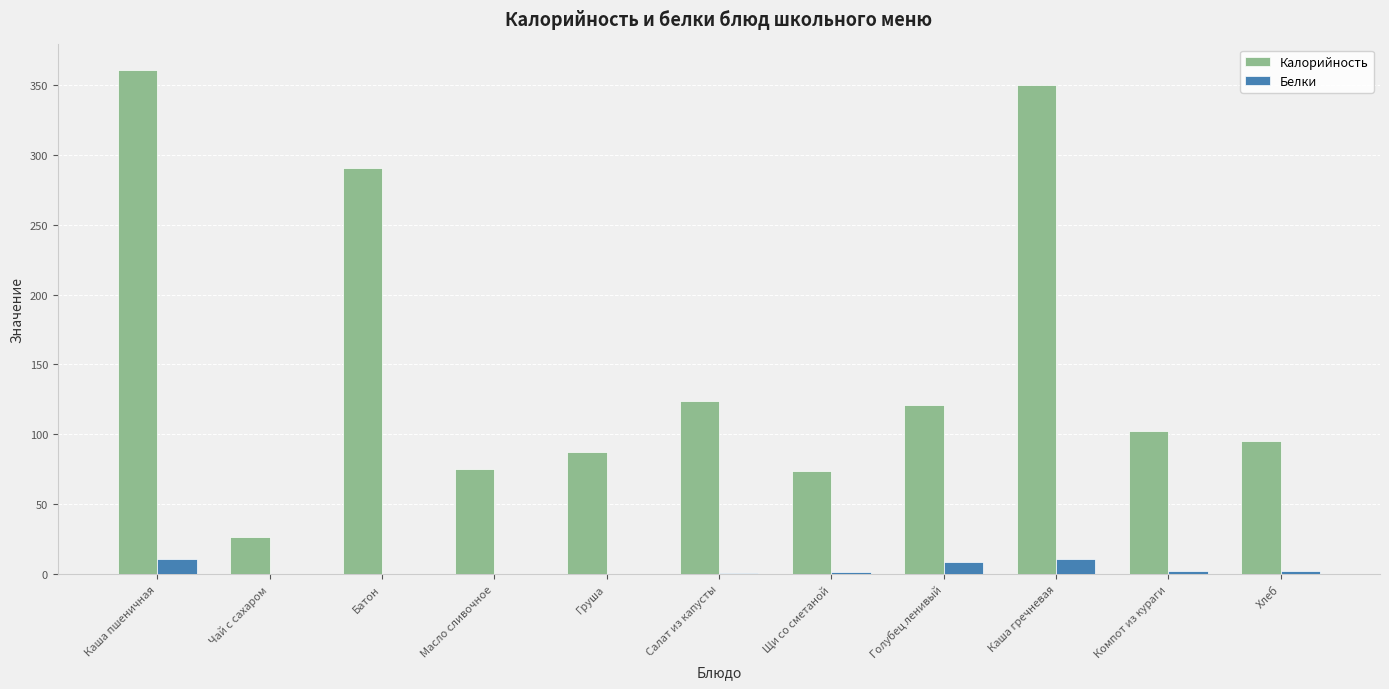

The Калорийность series shows 23.8 at Компот из кураги. True or false?

False